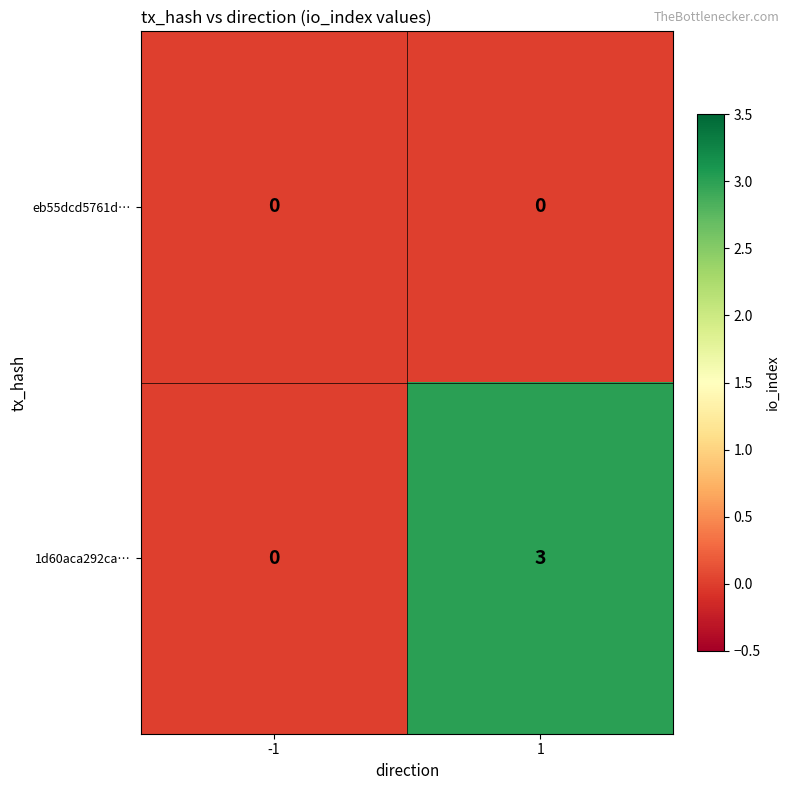

Which series has the largest total across all categories?

1d60aca292ca…